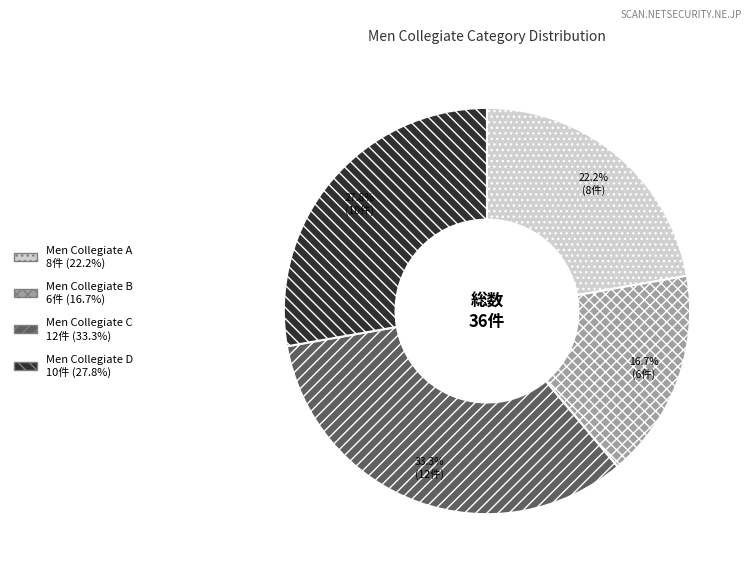

What is the ratio of the value at Men Collegiate A to the value at Men Collegiate B?

1.3